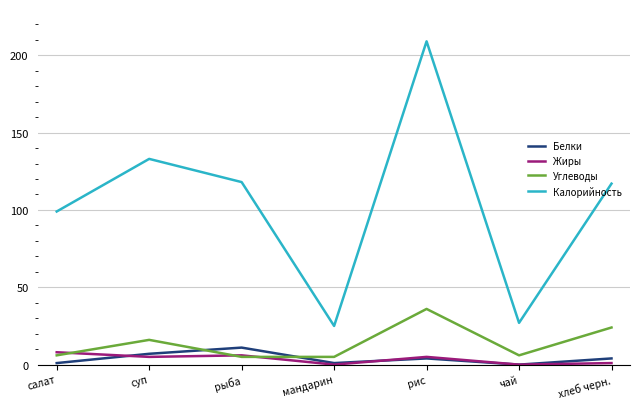

True or false: Углеводы has a value of 6 at суп.

False